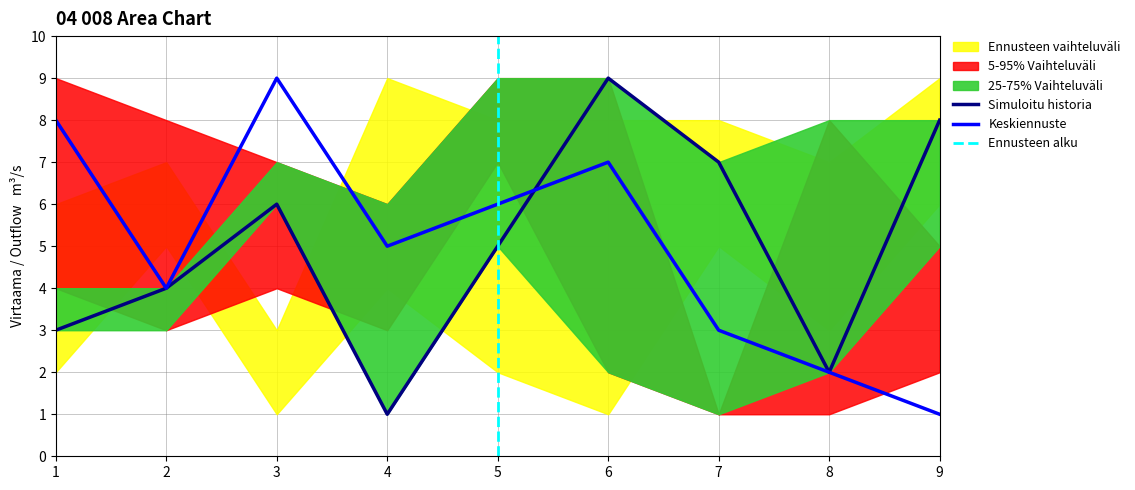

Is it true that Keskiennuste equals 2 at 8?

True